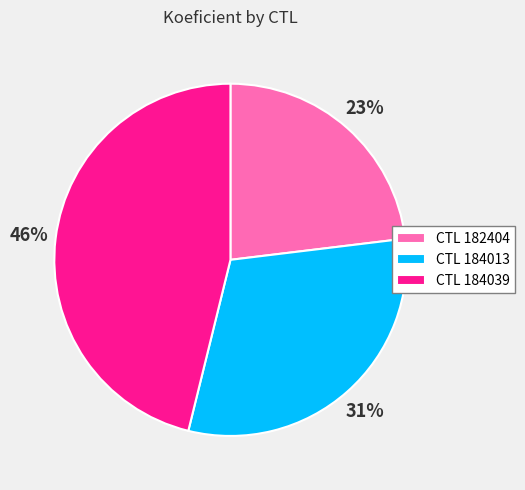

Which slice is the smallest?

CTL 182404